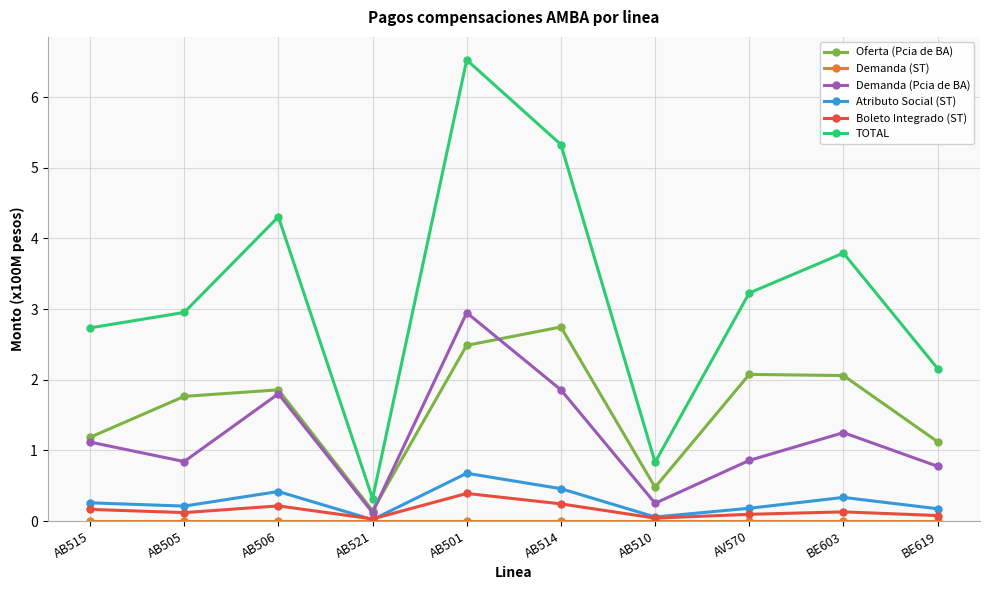

Is it true that TOTAL equals 3.0 at AB505?

True